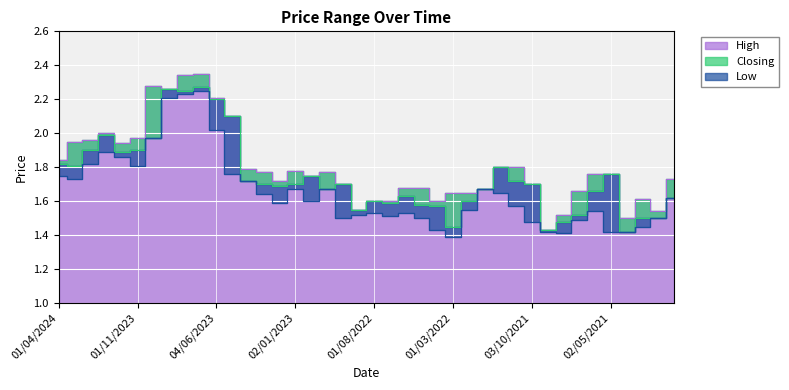

Rank the series by their average value, from lowest to highest.

Low, Closing, High